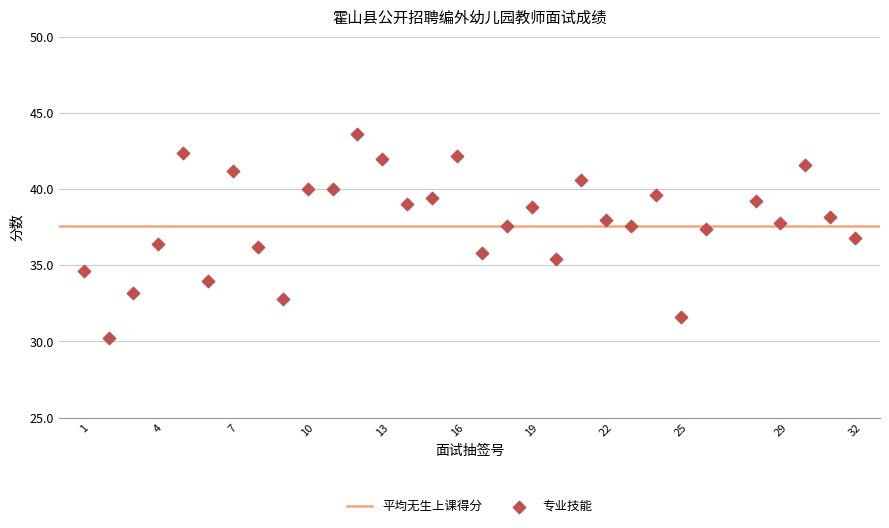

What is the range of X values (max minus min)?

31.0